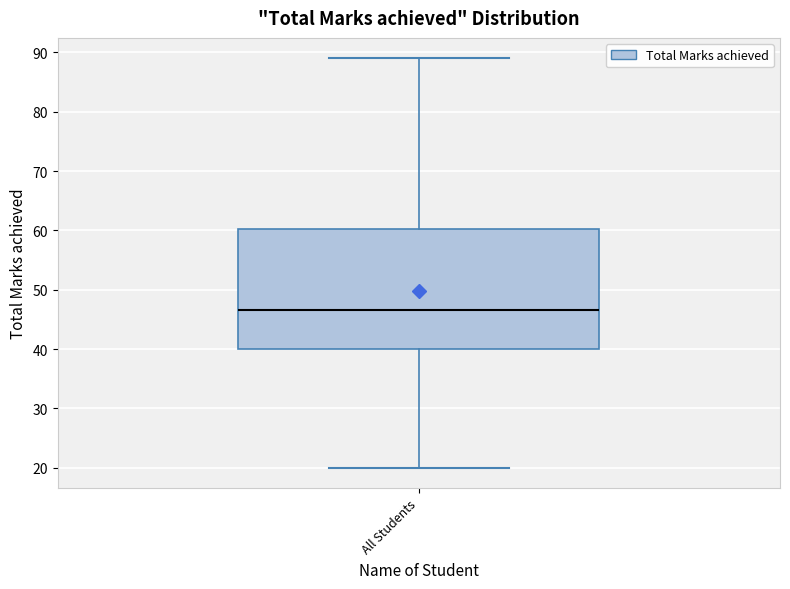

Where is the lower edge of the box for All Students on the y-axis? The values are not printed on the chart, so give them approximately, as read against the axis.

40